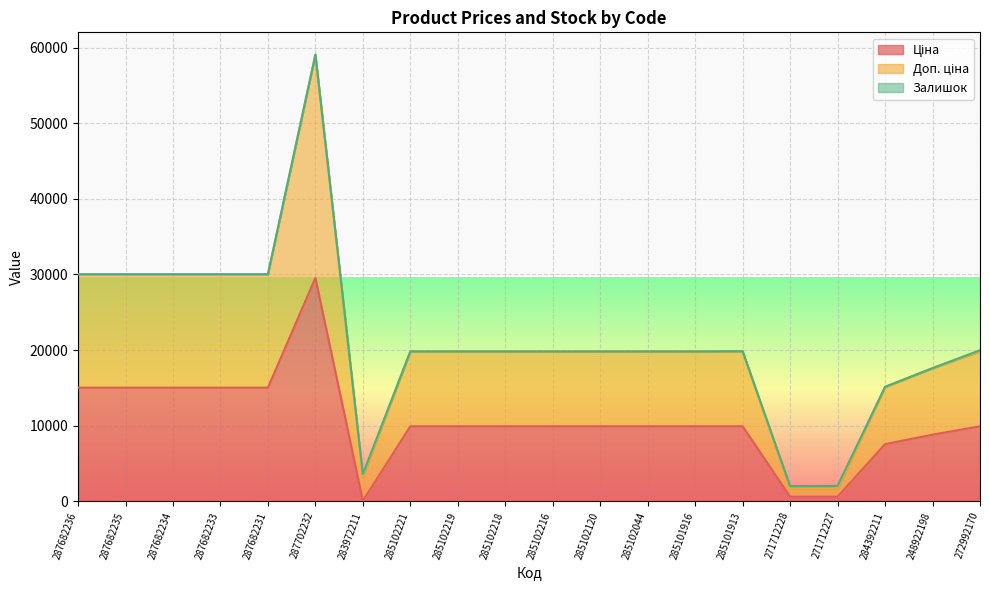

What is the sum of the Доп. ціна values at 248922198 and 285102120?

37423.2